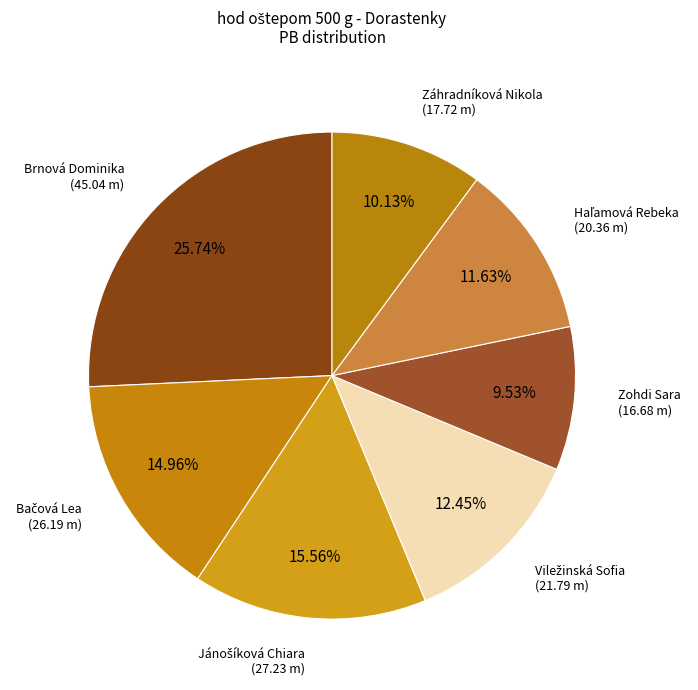

Is there a majority slice in this chart?

No